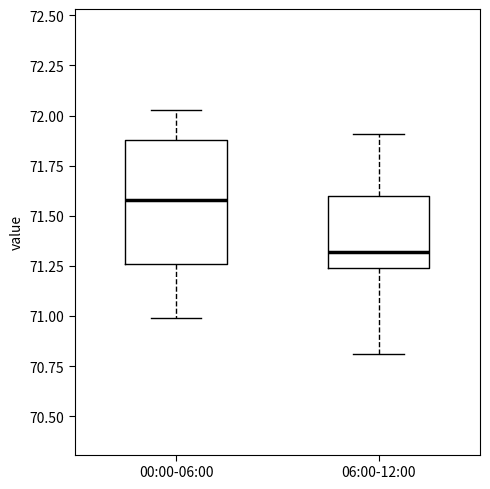

Where is the lower edge of the box for 06:00-12:00 on the y-axis? The values are not printed on the chart, so give them approximately, as read against the axis.

71.25